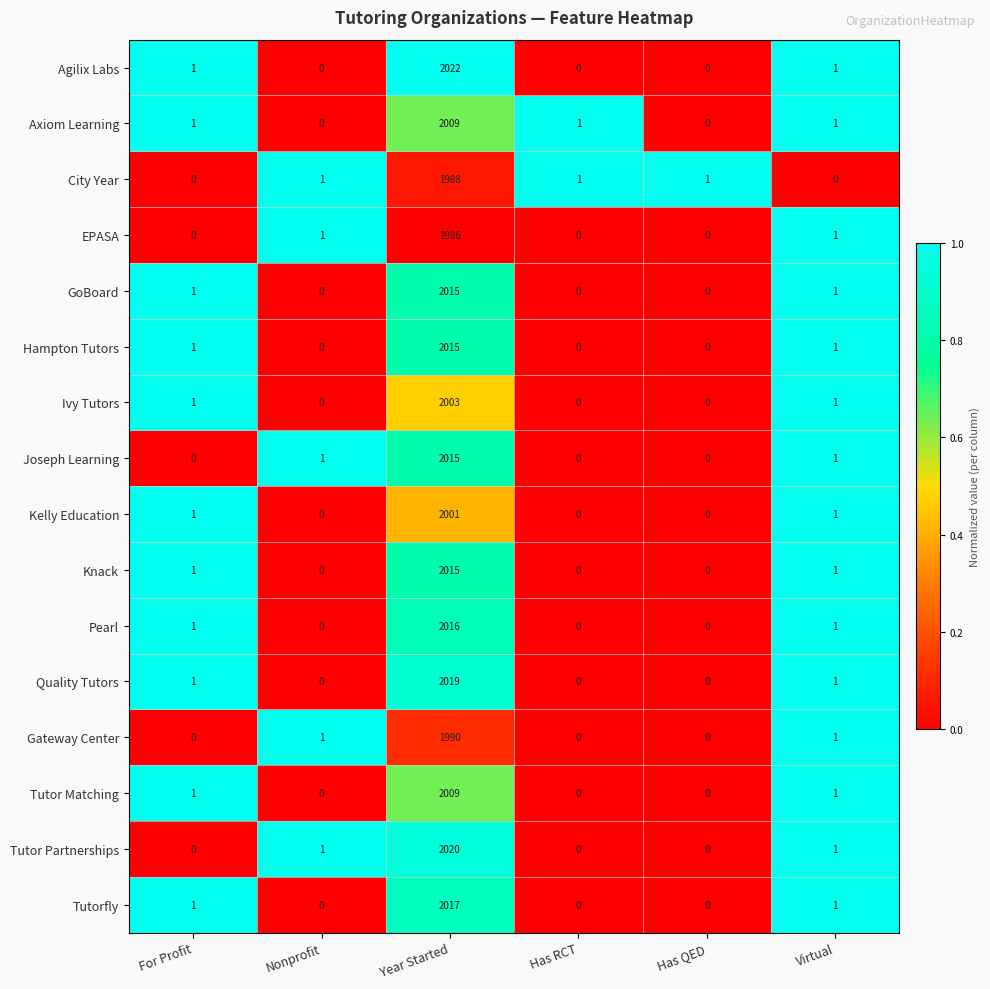

True or false: Quality Tutors has a value of 1 at Virtual.

True